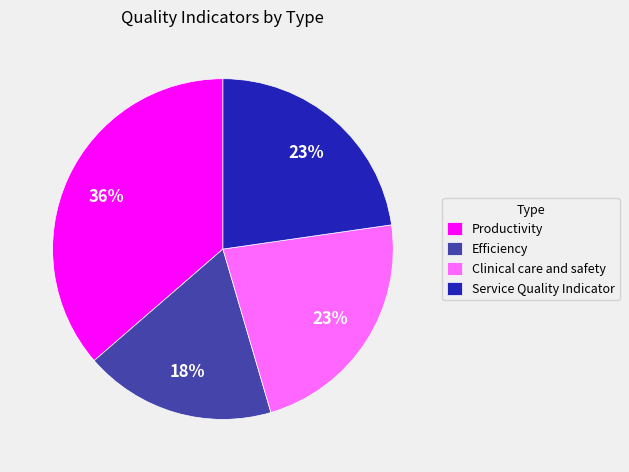

To the nearest percent, what is the average slice percentage?

25%